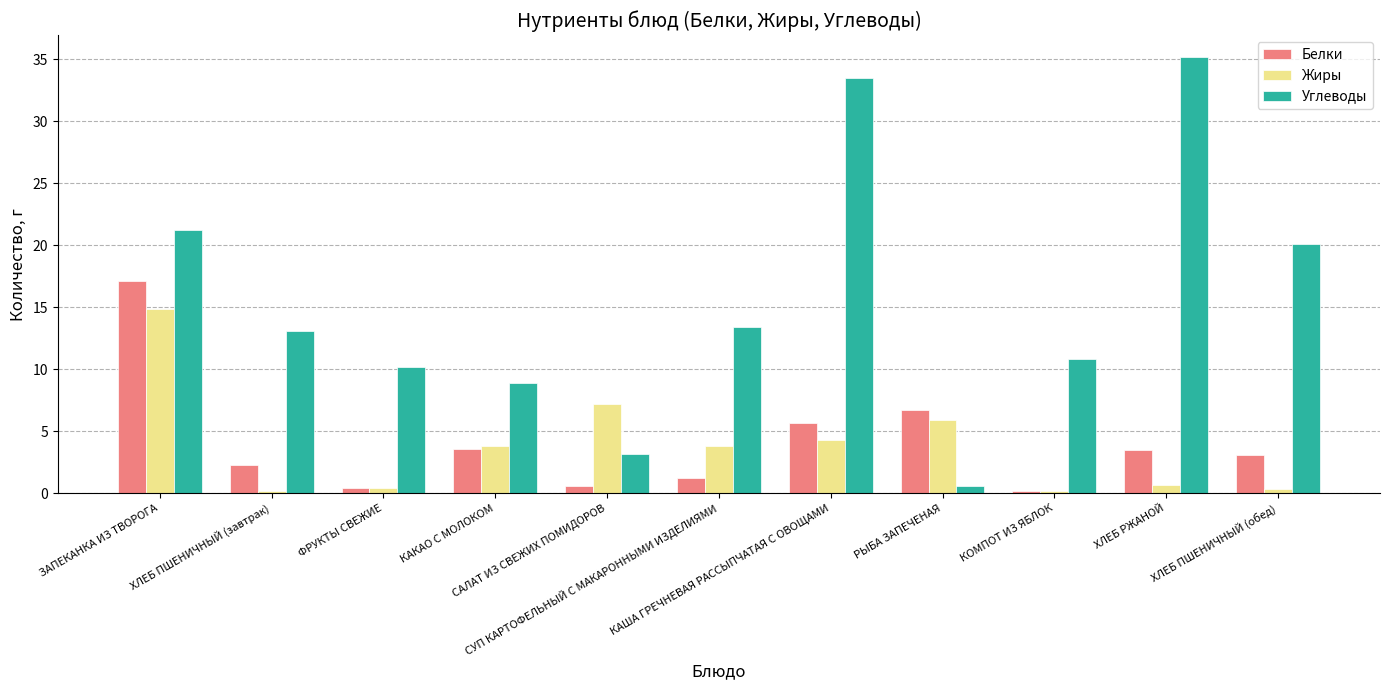

What is the approximate value of Жиры at ФРУКТЫ СВЕЖИЕ?

0.4